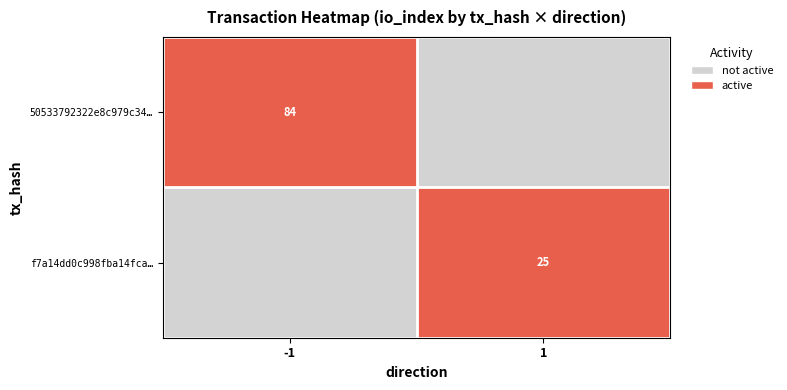

Is the value of 50533792322e8c979c34… at -1 greater than the value of f7a14dd0c998fba14fca… at 1?

Yes